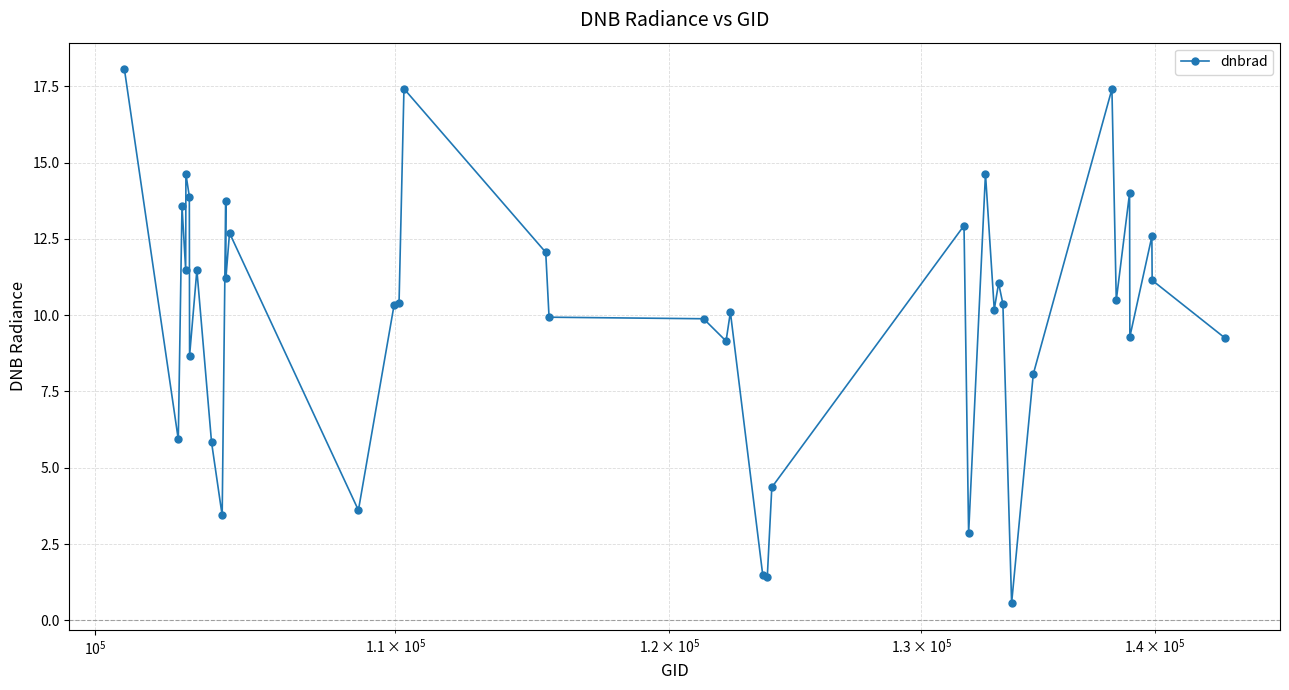

What is the value of the 39th point from the left?

11.1